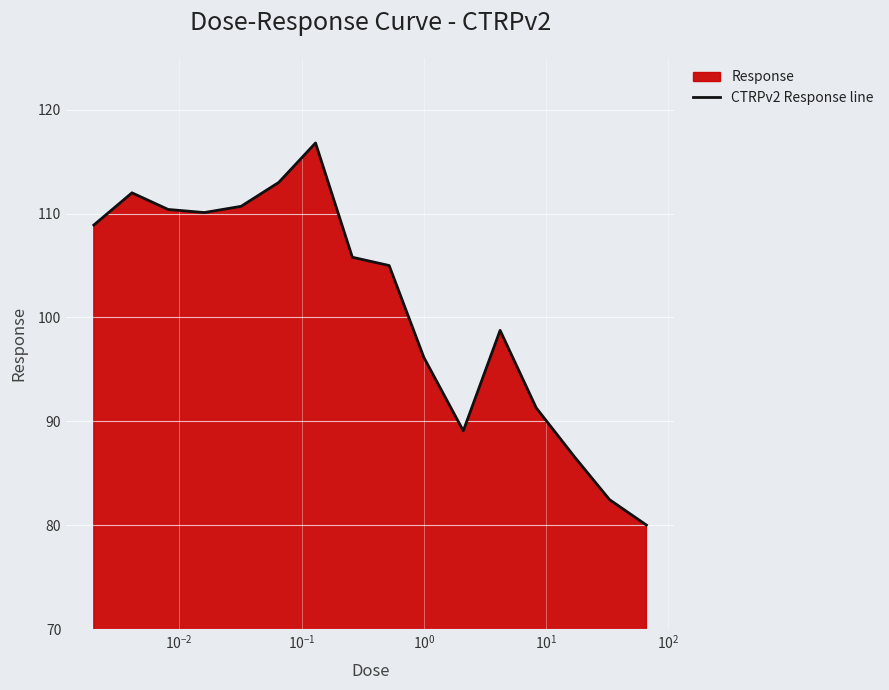

What is the smallest value displayed?

80.0